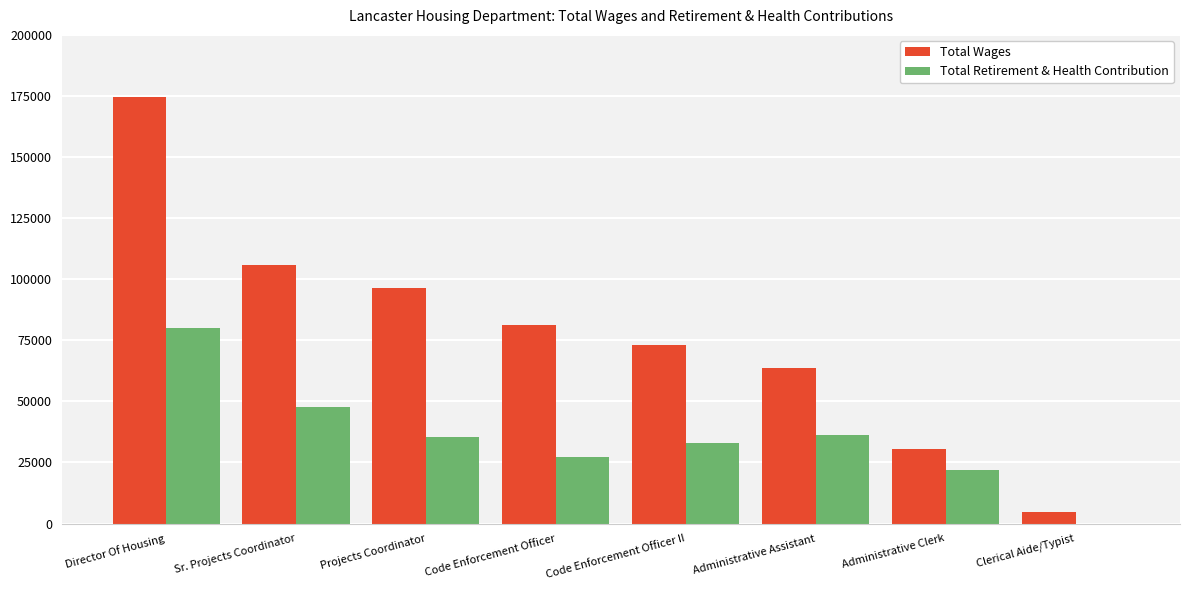

How many categories are shown in the chart?

8